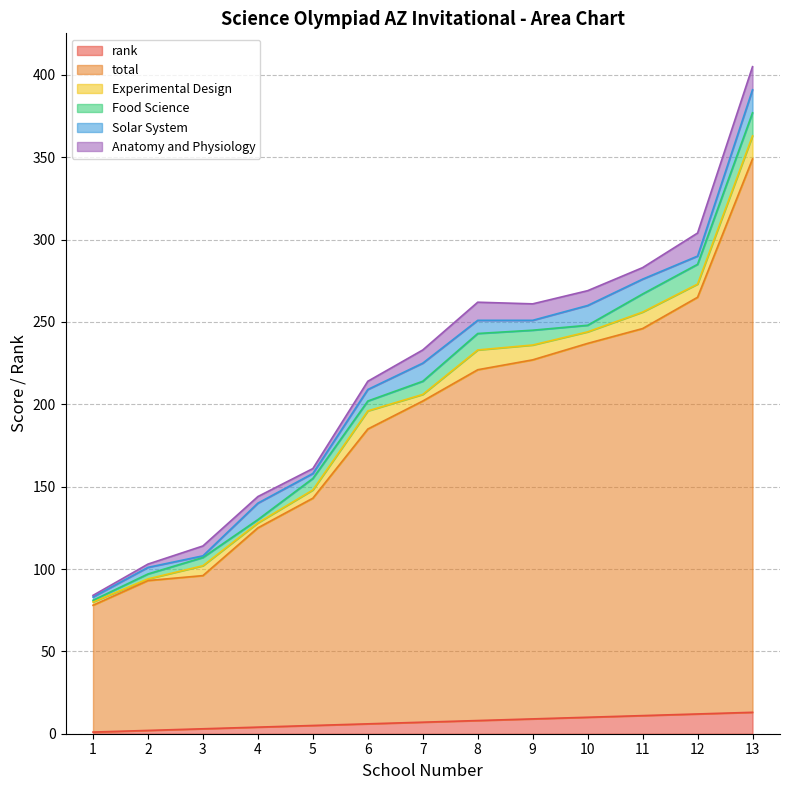

Does the chart have visible grid lines?

Yes